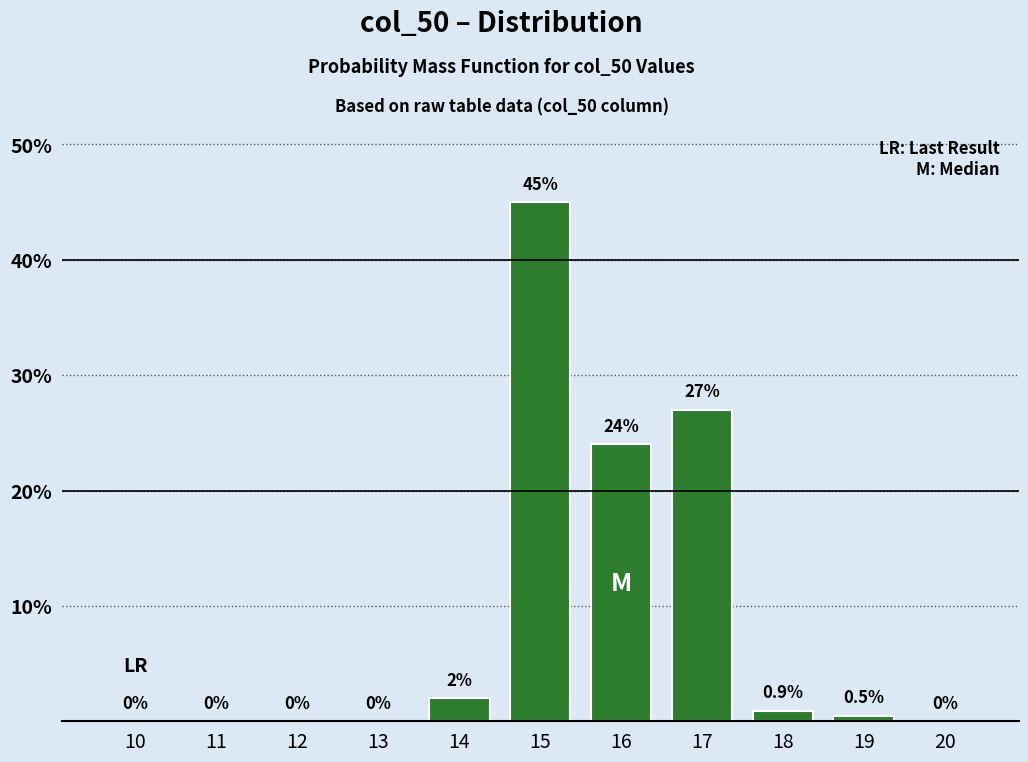

Reading right to left, extract all data points from this chart.

20=0.0	19=0.5	18=0.9	17=27.0	16=24.0	15=45.0	14=2.0	13=0.0	12=0.0	11=0.0	10=0.0